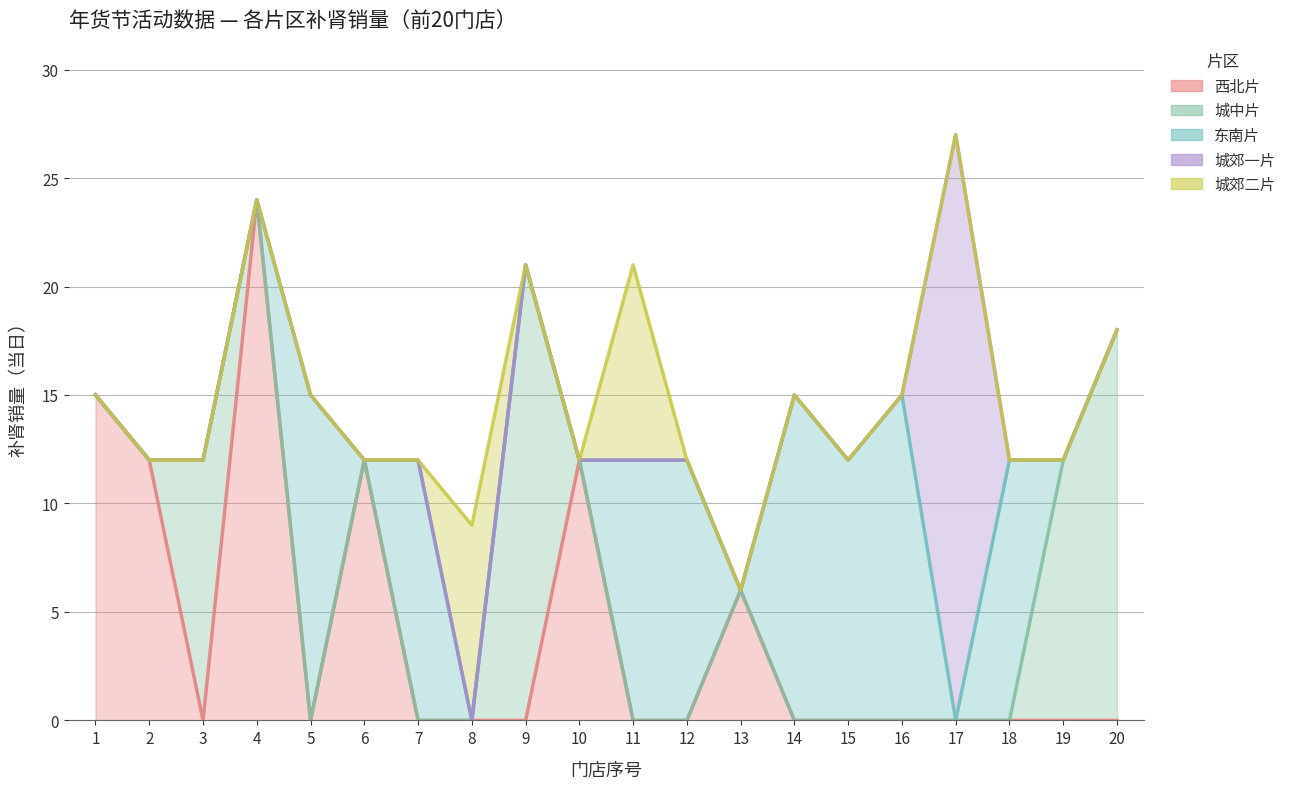

Where is the first local maximum for 东南片?

5